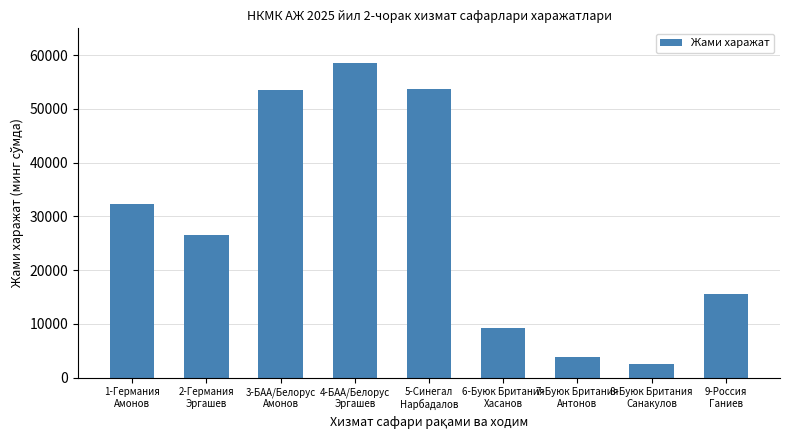

What is the value of the 1st bar from the left?

32352